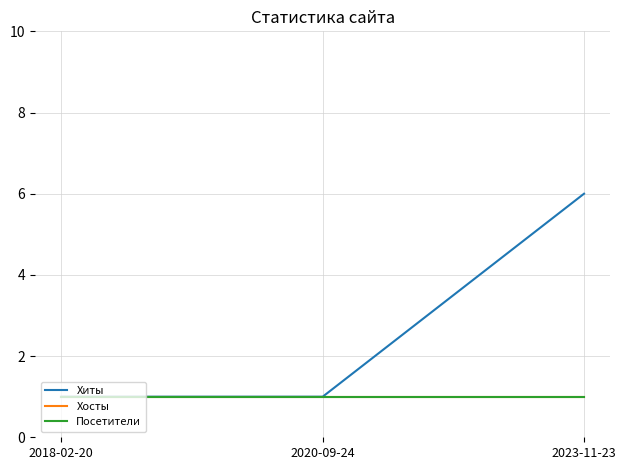

Which series changed the most between 2020-09-24 and 2023-11-23?

Хиты